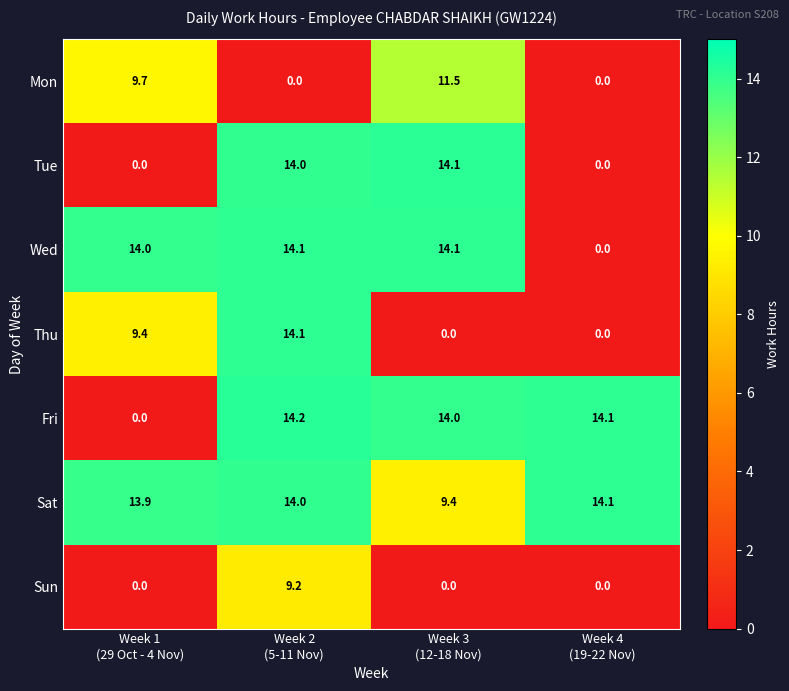

What is the total value across all series at Week 1
(29 Oct - 4 Nov)?

47.0